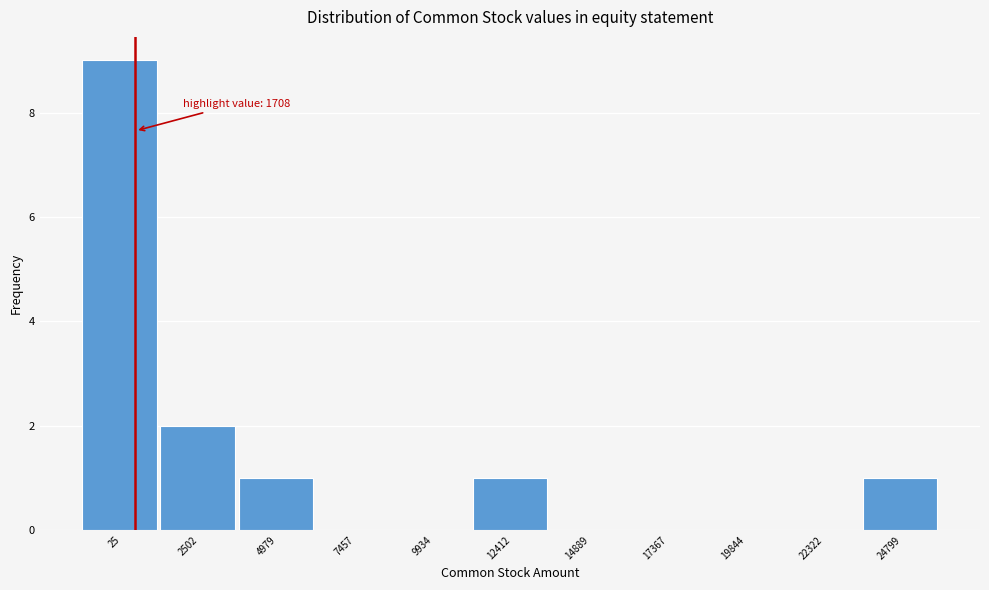

Reading left to right, what are all the values shown in this chart?

25=9	2502=2	4979=1	7457=0	9934=0	12412=1	14889=0	17367=0	19844=0	22322=0	24799=1